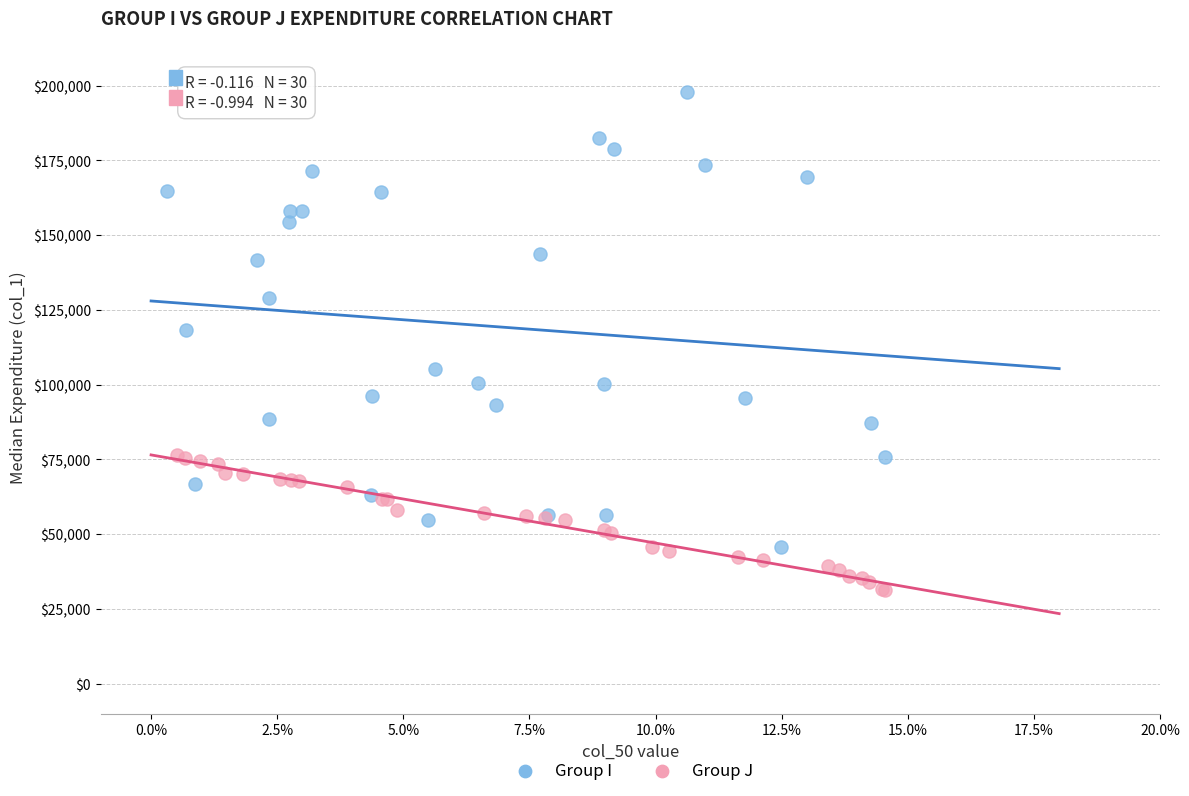

Which series contains the highest Y value?

Group I